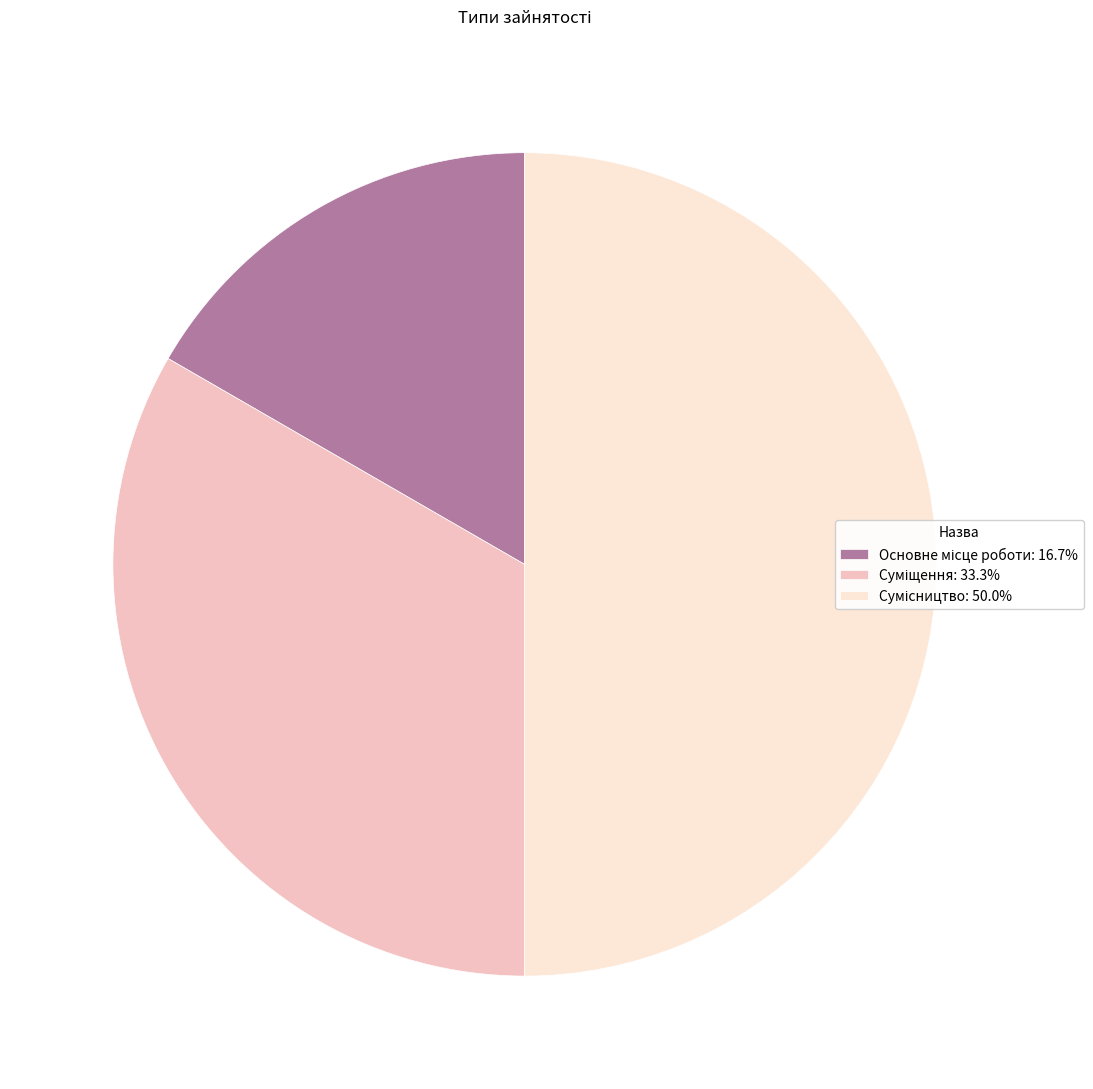

To the nearest percent, what is the difference between the largest and smallest slice percentages?

33%